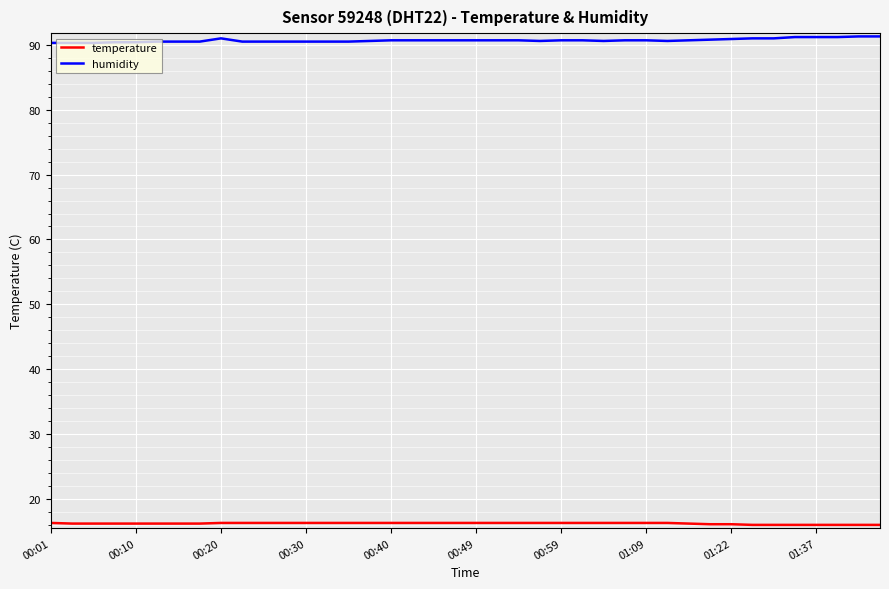

What is the minimum value for temperature?

16.0